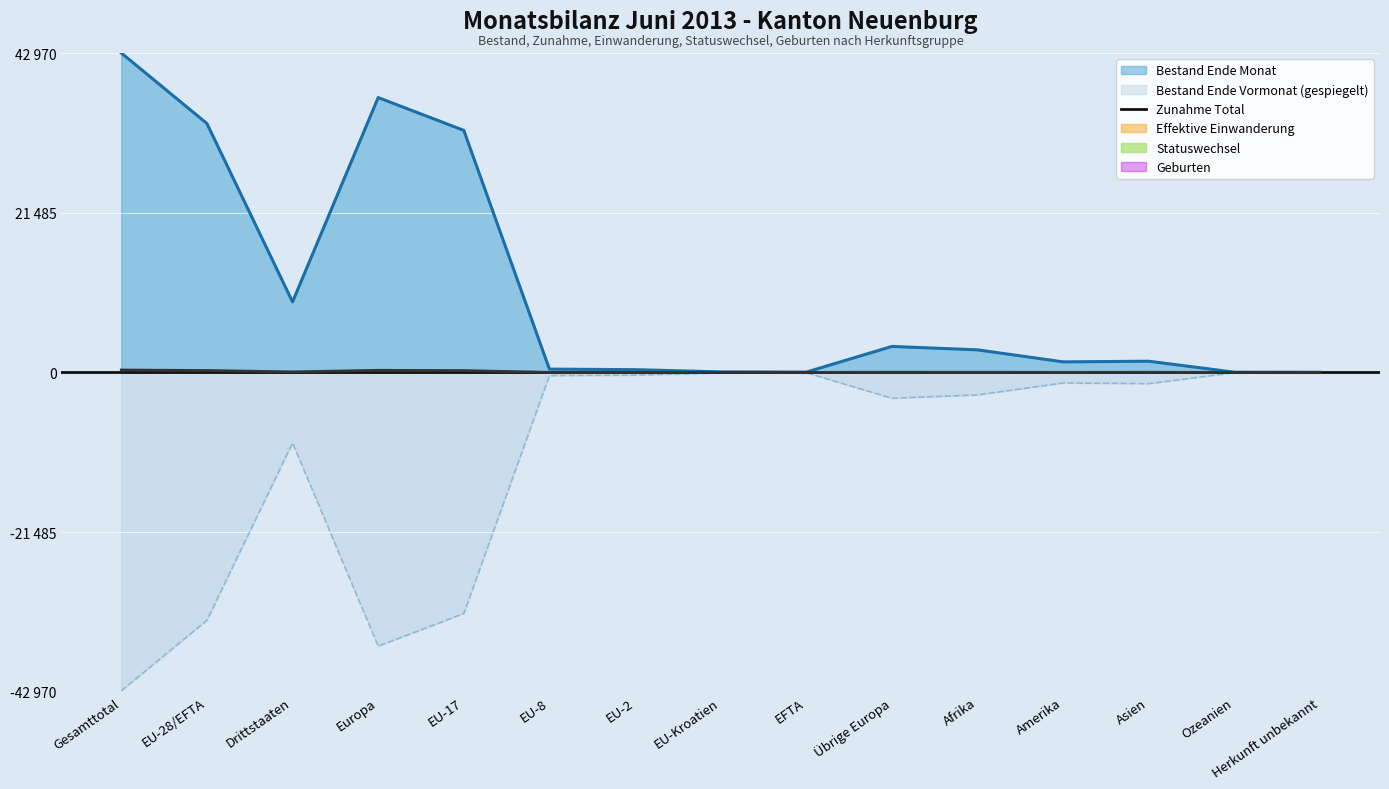

Reading left to right, transcribe all the data shown in this chart.

Bestand Ende Monat: Gesamttotal=42970	EU-28/EFTA=33483	Drittstaaten=9487	Europa=36975	EU-17=32560	EU-8=442	EU-2=369	EU-Kroatien=71	EFTA=41	Übrige Europa=3492	Afrika=3032	Amerika=1416	Asien=1504	Ozeanien=28	Herkunft unbekannt=15
Bestand Ende Vormonat: Gesamttotal=-42836	EU-28/EFTA=-33350	Drittstaaten=-9486	Europa=-36831	EU-17=-32434	EU-8=-435	EU-2=-367	EU-Kroatien=-73	EFTA=-41	Übrige Europa=-3481	Afrika=-3022	Amerika=-1423	Asien=-1515	Ozeanien=-30	Herkunft unbekannt=-15
Total Zunahme: Gesamttotal=322	EU-28/EFTA=254	Drittstaaten=68	Europa=280	EU-17=244	EU-8=6	EU-2=4	EU-Kroatien=0	EFTA=0	Übrige Europa=26	Afrika=18	Amerika=9	Asien=15	Ozeanien=0	Herkunft unbekannt=0